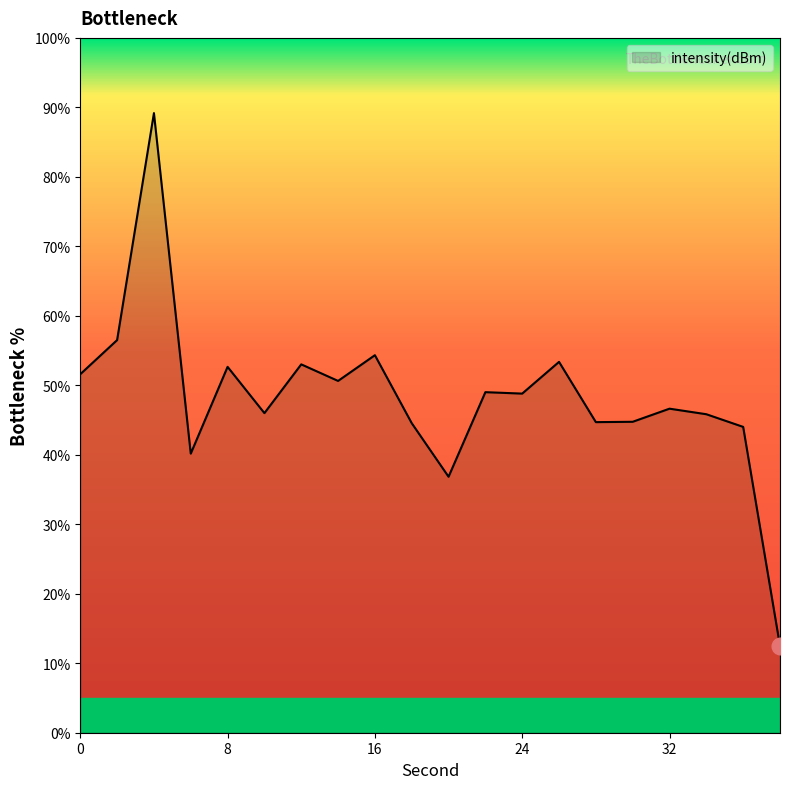

What is the difference between the maximum and minimum values?

76.7